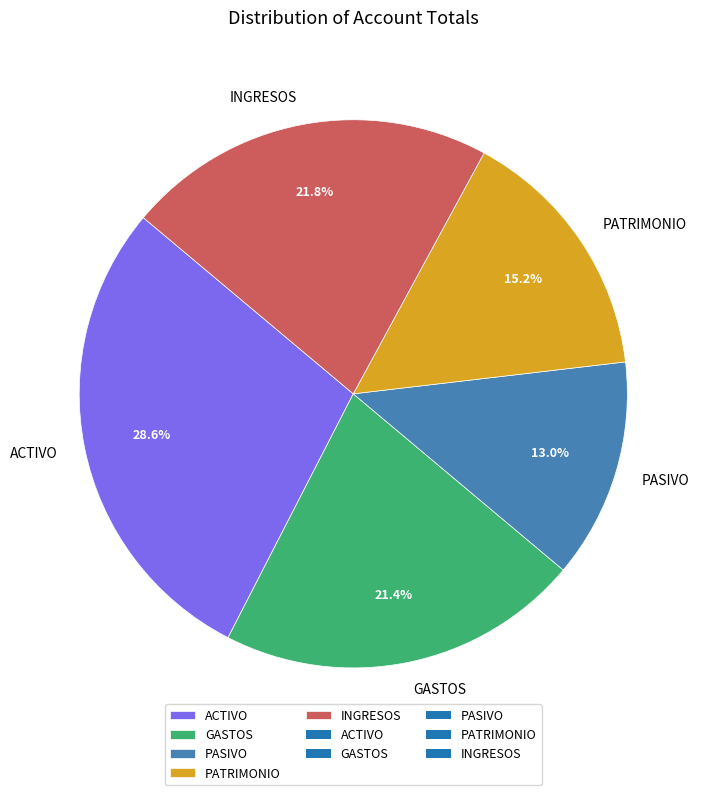

What is the smallest slice in the pie chart?

PASIVO